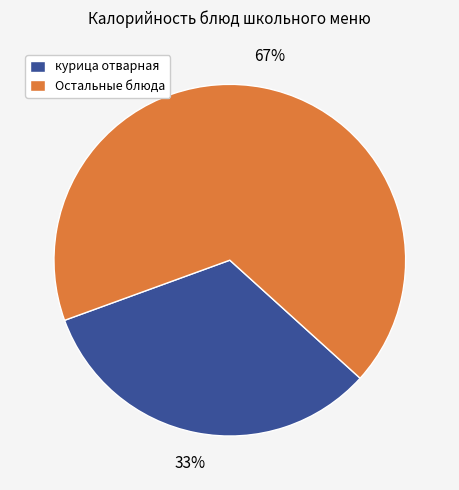

To the nearest percent, what percentage of the pie is курица отварная?

33%